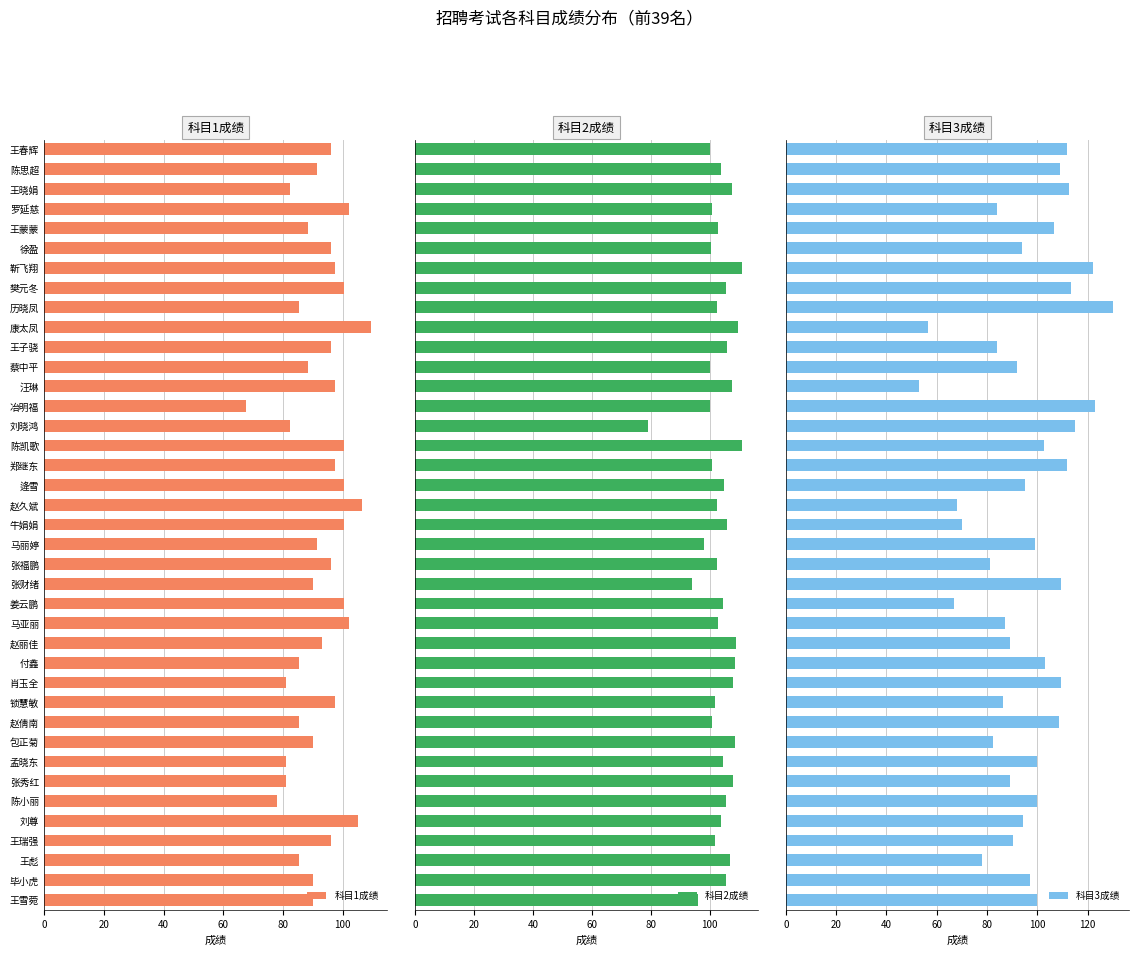

What is the difference between the second highest and minimum values in the 科目1成绩 series?

39.0